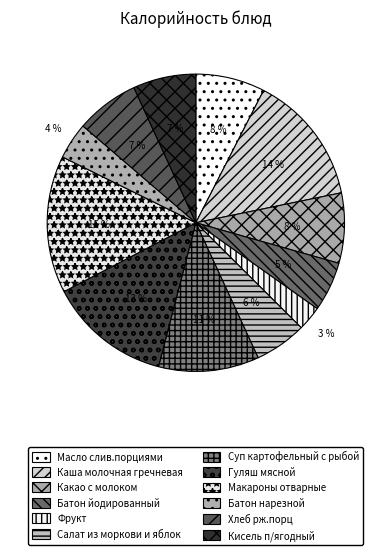

To the nearest percent, what is the combined percentage of Кисель п/ягодный and Масло слив.порциями?

14%